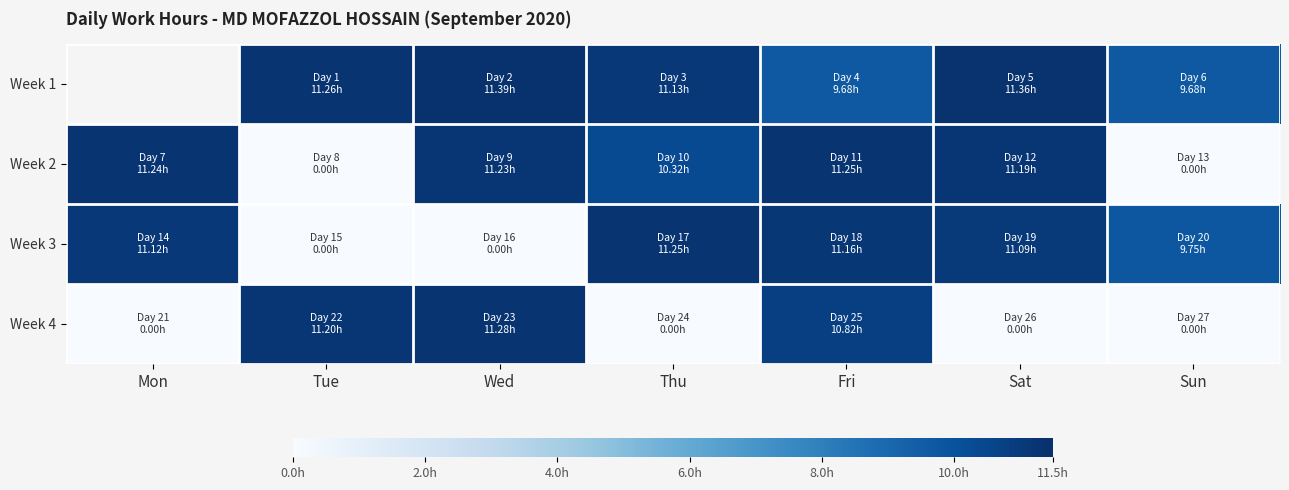

Which category has the highest value in the Week 4 series?

Wed